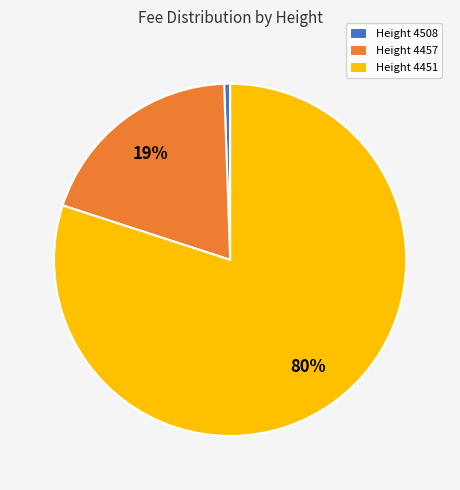

Rank the categories by value from lowest to highest.

Height 4508, Height 4457, Height 4451